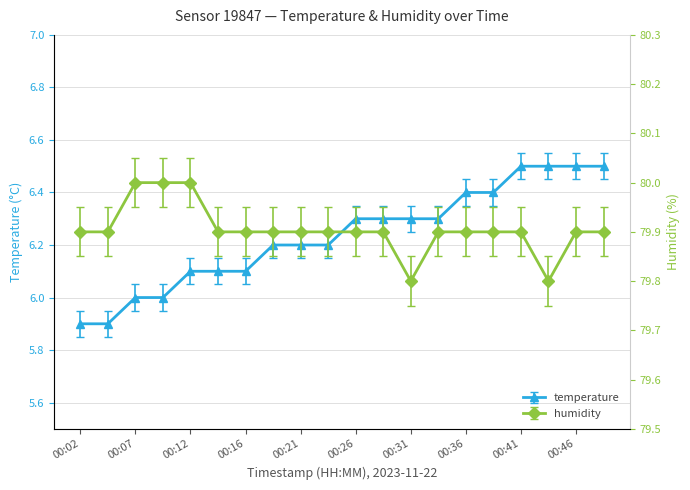

Reading left to right, transcribe all the data shown in this chart.

temperature: 00:02=5.9	00:04=5.9	00:07=6.0	00:09=6.0	00:12=6.1	00:14=6.1	00:16=6.1	00:19=6.2	00:21=6.2	00:24=6.2	00:26=6.3	00:29=6.3	00:31=6.3	00:33=6.3	00:36=6.4	00:38=6.4	00:41=6.5	00:43=6.5	00:46=6.5	00:48=6.5
humidity: 00:02=79.9	00:04=79.9	00:07=80.0	00:09=80.0	00:12=80.0	00:14=79.9	00:16=79.9	00:19=79.9	00:21=79.9	00:24=79.9	00:26=79.9	00:29=79.9	00:31=79.8	00:33=79.9	00:36=79.9	00:38=79.9	00:41=79.9	00:43=79.8	00:46=79.9	00:48=79.9